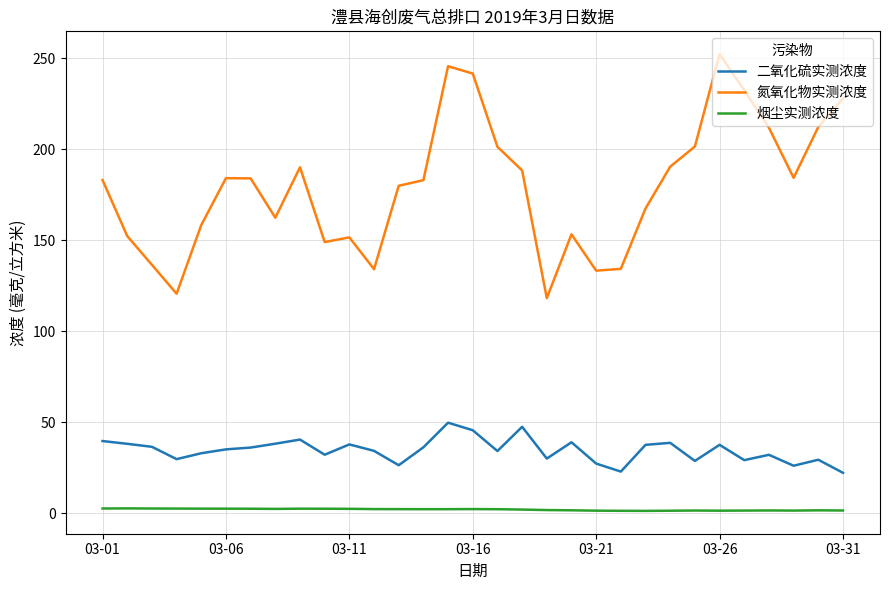

What is the difference between the maximum and minimum values in the 二氧化硫实测浓度 series?

27.6